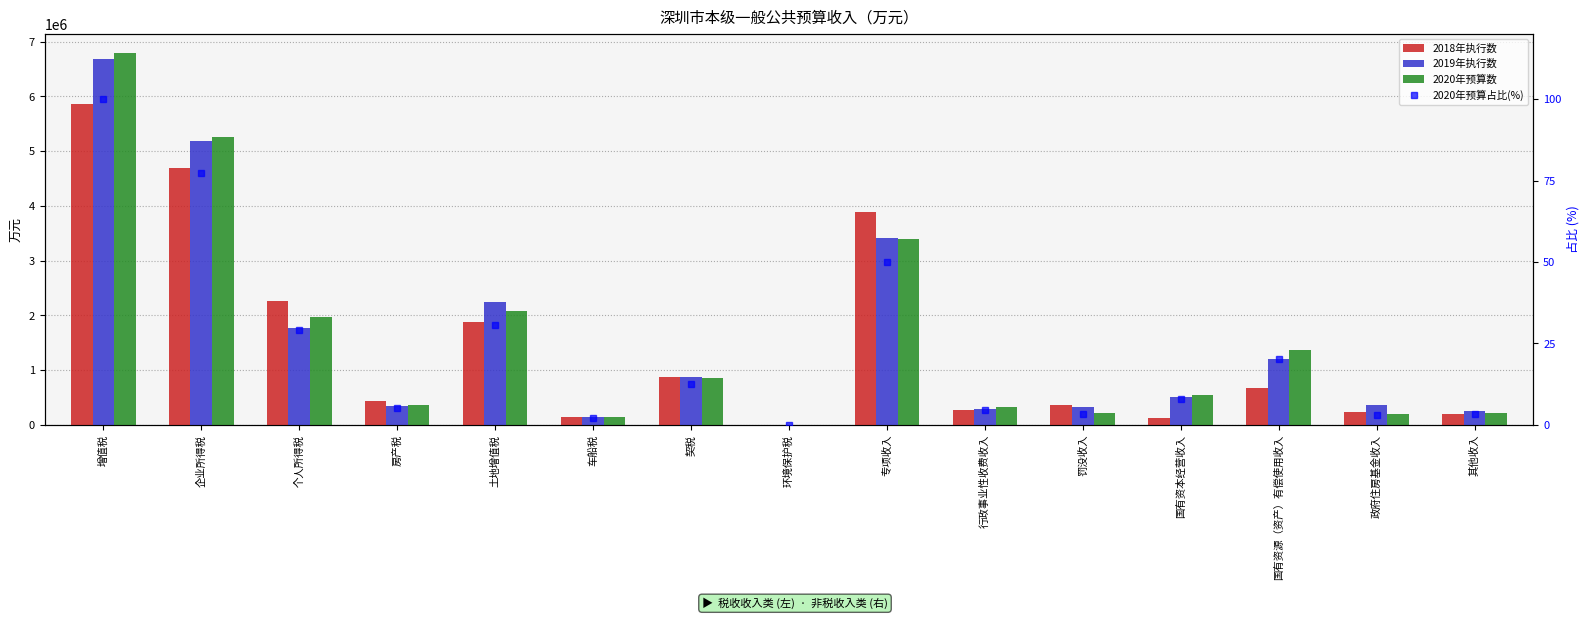

At 增值税, list the series in order from smallest to largest.

2020年预算占比(%), 2018年执行数, 2019年执行数, 2020年预算数